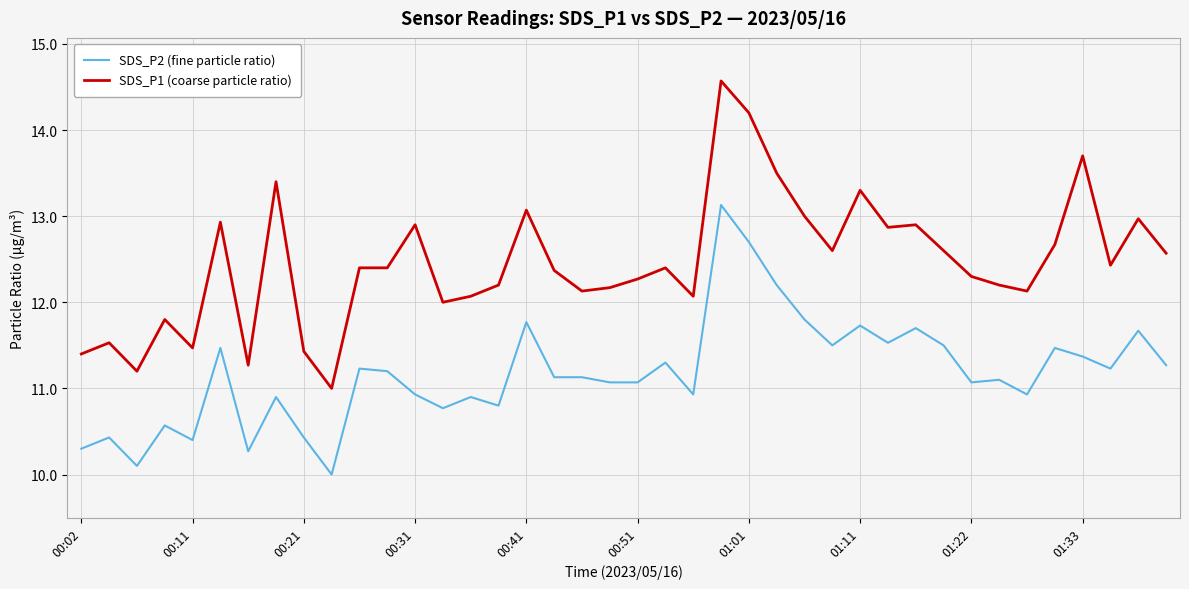

Reading left to right, what are all the values shown in this chart?

SDS_P2 (fine particle ratio): 10.3	10.4	10.1	10.6	10.4	11.5	10.3	10.9	10.4	10.0	11.2	11.2	10.9	10.8	10.9	10.8	11.8	11.1	11.1	11.1	11.1	11.3	10.9	13.1	12.7	12.2	11.8	11.5	11.7	11.5	11.7	11.5	11.1	11.1	10.9	11.5	11.4	11.2	11.7	11.3
SDS_P1 (coarse particle ratio): 11.4	11.5	11.2	11.8	11.5	12.9	11.3	13.4	11.4	11.0	12.4	12.4	12.9	12.0	12.1	12.2	13.1	12.4	12.1	12.2	12.3	12.4	12.1	14.6	14.2	13.5	13.0	12.6	13.3	12.9	12.9	12.6	12.3	12.2	12.1	12.7	13.7	12.4	13.0	12.6